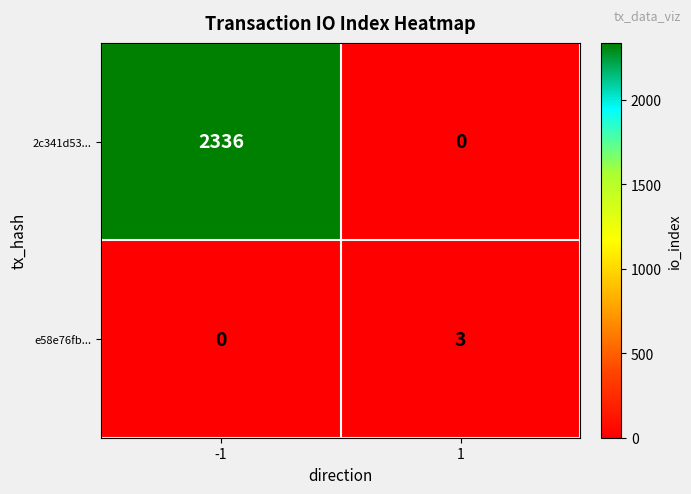

List the series in order of their overall mean, lowest first.

e58e76fb..., 2c341d53...